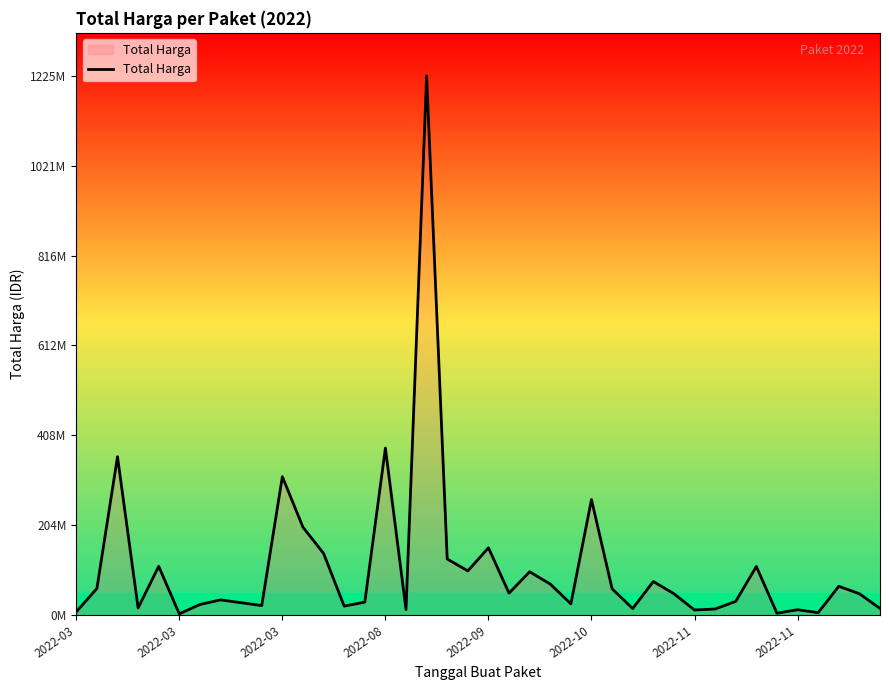

How many points are higher than both their immediate neighbors (excluding endpoints)?

13